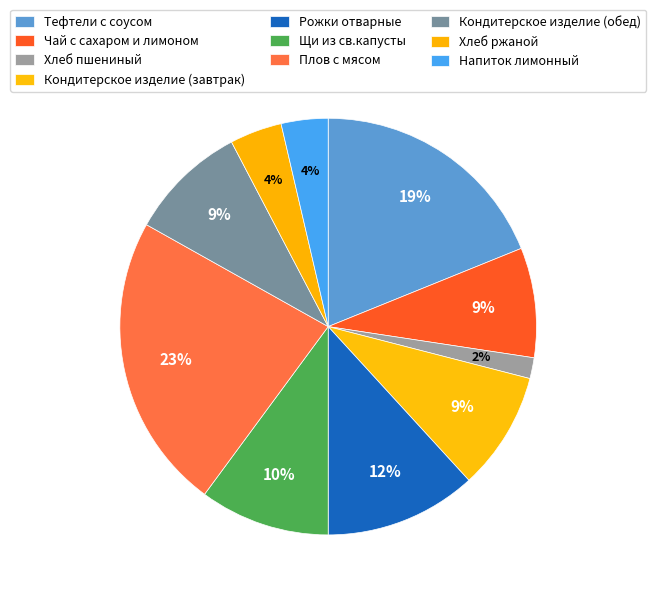

What percentage do Напиток лимонный and Хлеб ржаной together represent?

7.7%